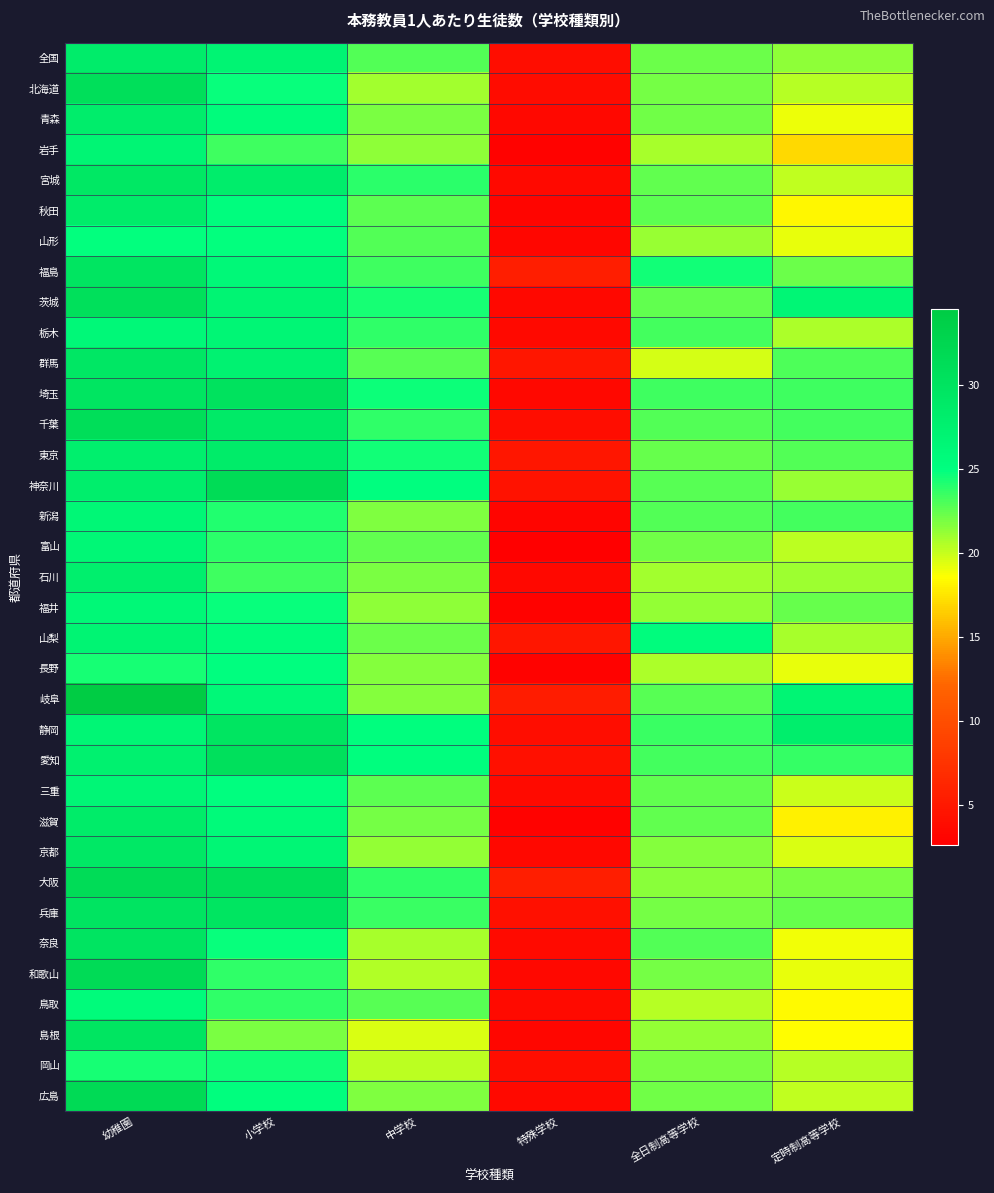

How many distinct data groups are displayed?

35